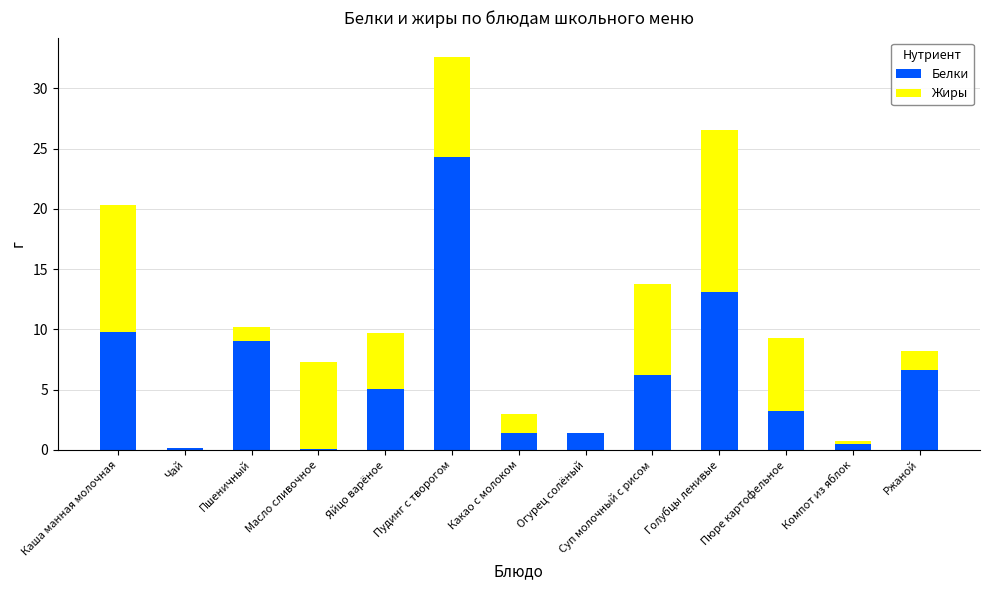

How many data points in Белки are above 5?

7